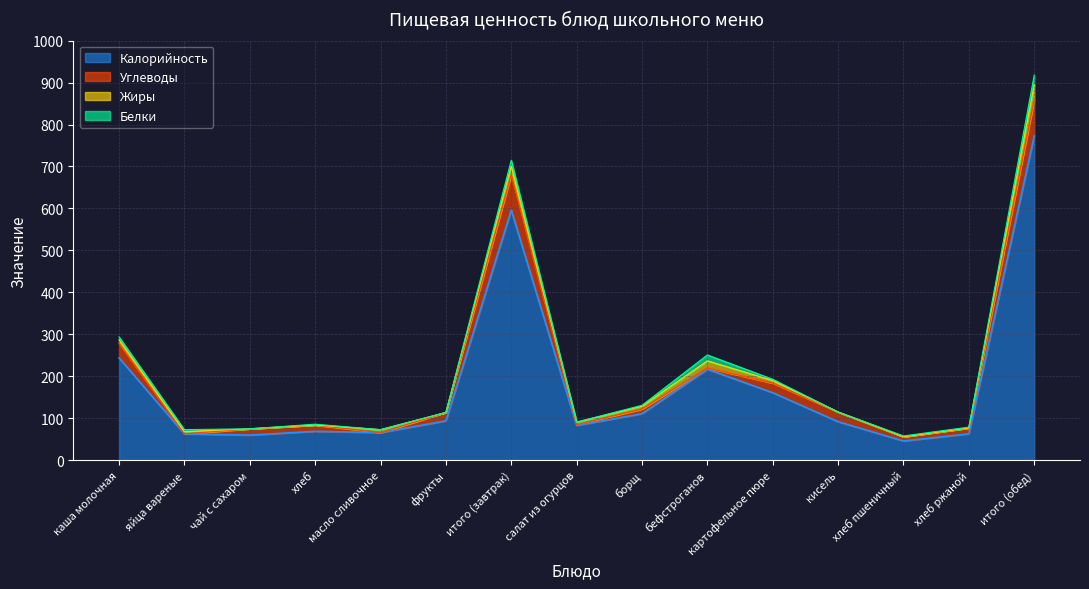

Where is Калорийность nearest to the value 409?

каша молочная